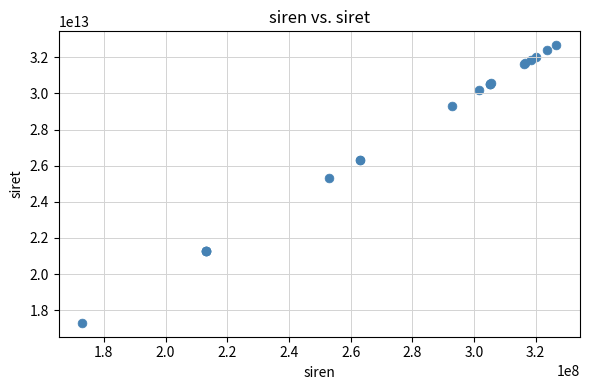

What Y value in the scatter plot is closest to 24984760650163?

25300246300011